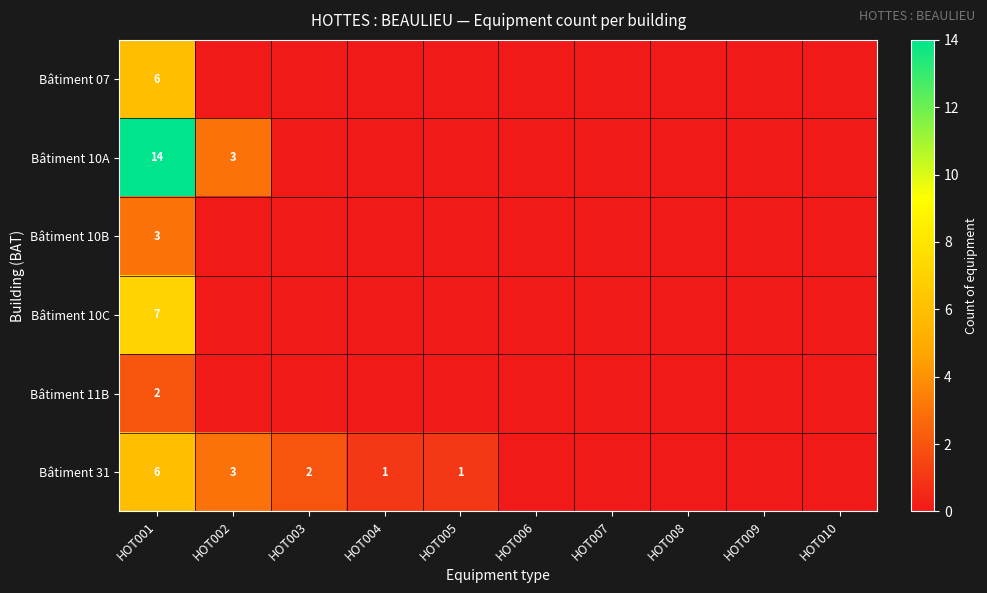

What is the total value across all series at HOT001?

38